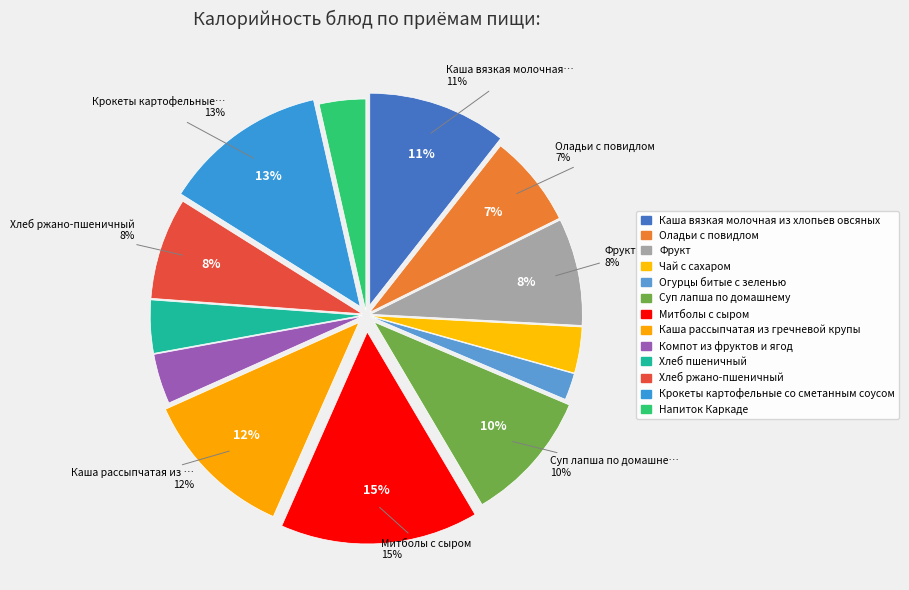

The Каша рассыпчатая из гречневой крупы slice represents 25% of the pie. True or false?

False